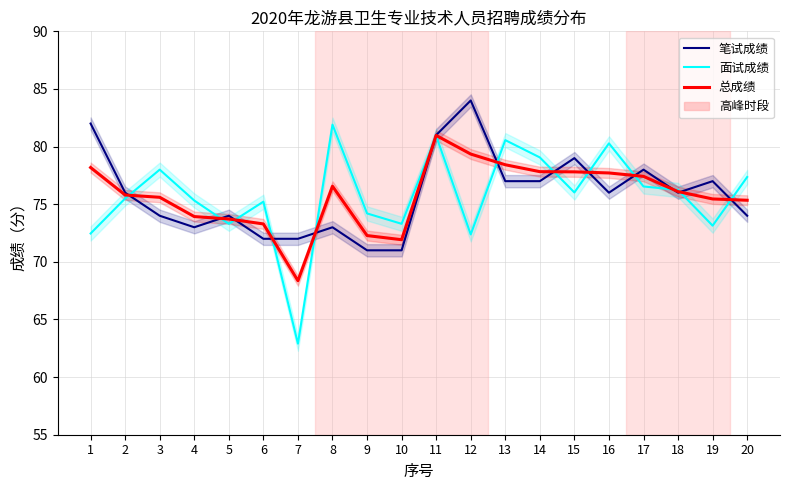

Read the 总成绩 value at 5.

73.7